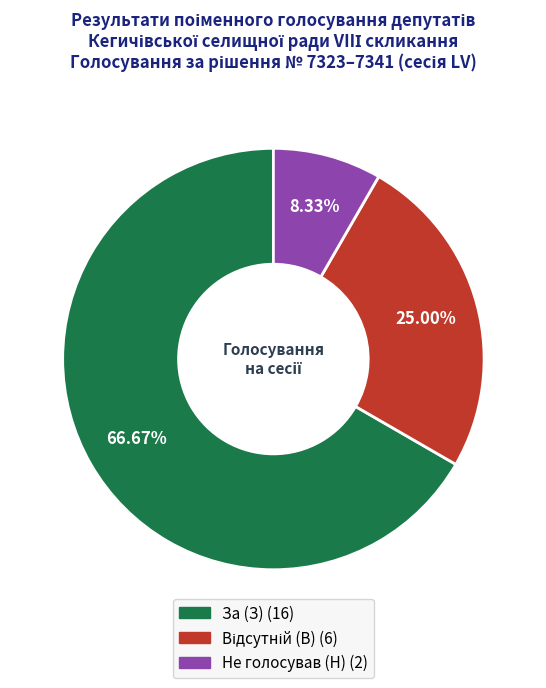

Between За (З) and Не голосував (Н), which is larger?

За (З)